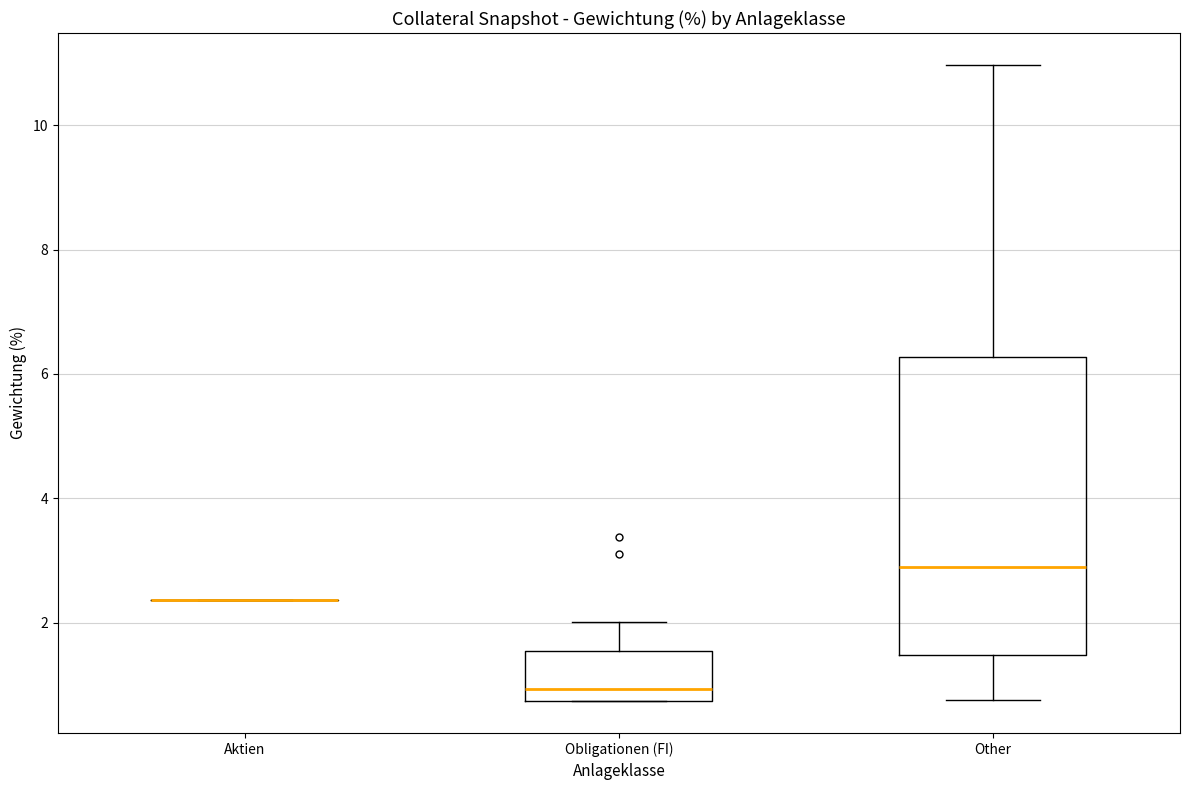

Reading left to right, read every box against the y-axis: the position of its median line, the range the box covers, and the ends of its whiskers. The values are not printed on the chart, so give them approximately, as read against the axis.

Aktien: box collapsed to a line at 2.4, whiskers 2.4 to 2.4
Obligationen (FI): median 1.0, box 0.8 to 1.6, whiskers 0.8 to 2.0
Other: median 3.0, box 1.4 to 6.2, whiskers 0.8 to 11.0